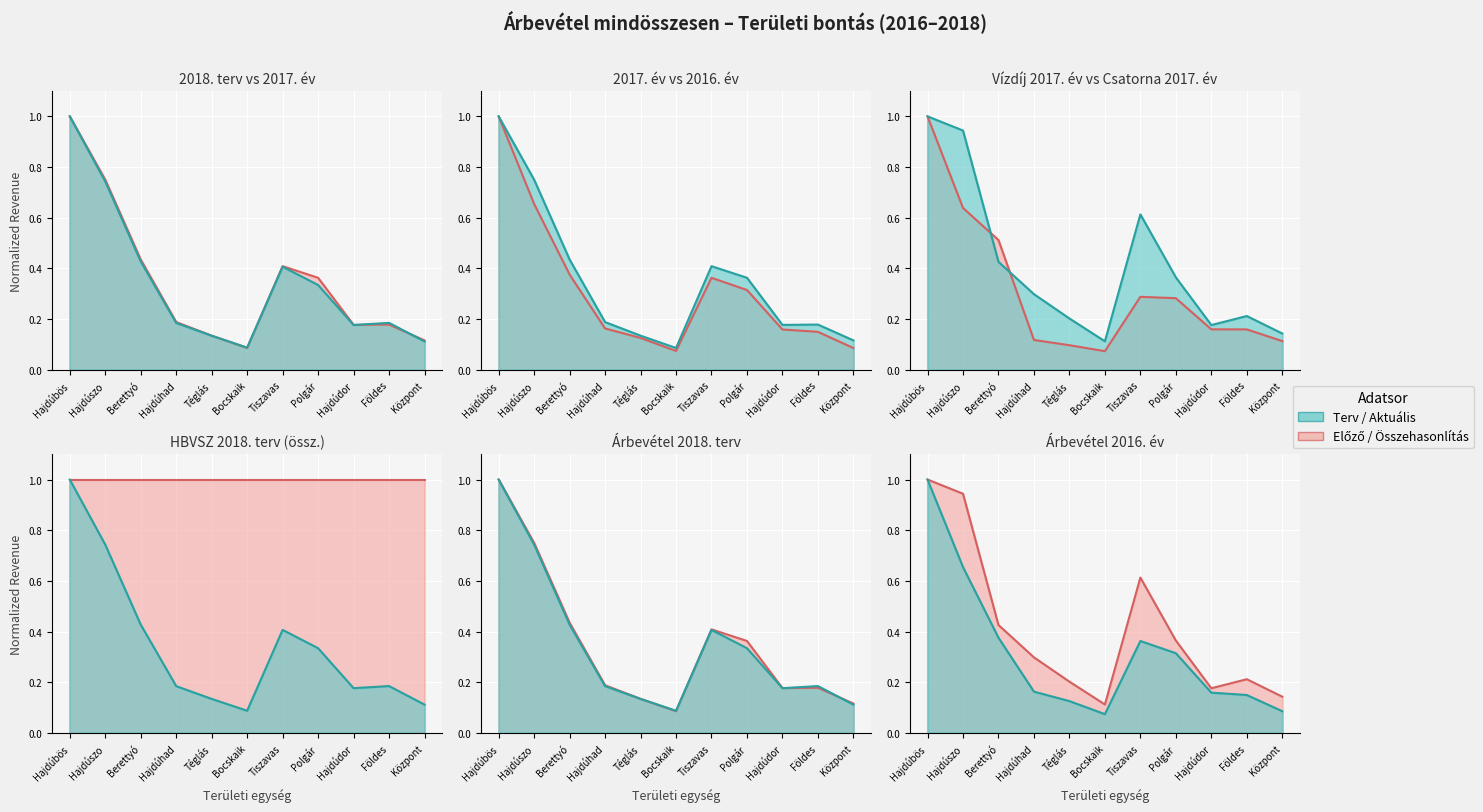

Which category has the lowest value in the 2018. terv series?

Bocskaik